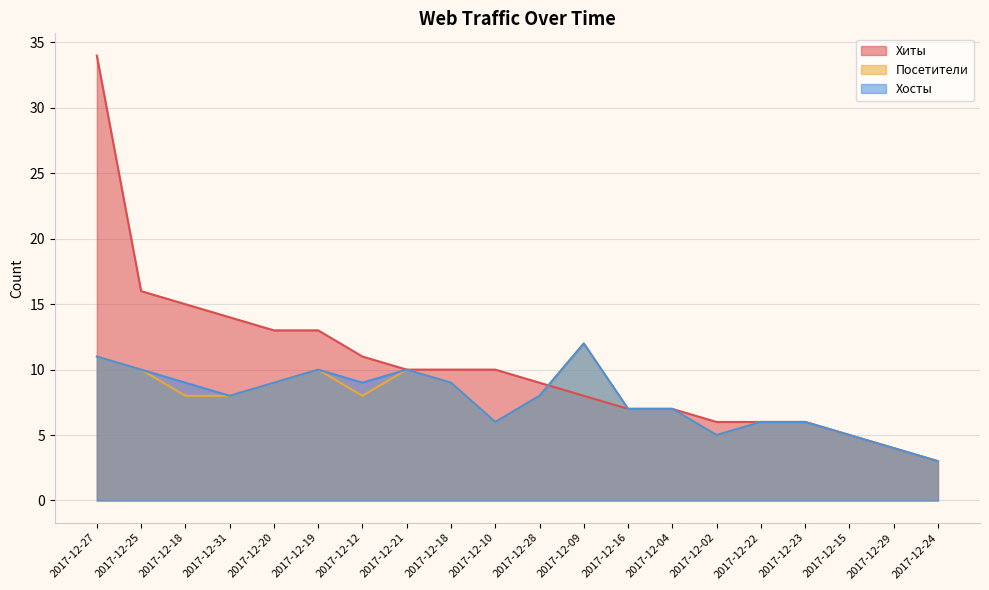

Count the number of categories in the chart.

20